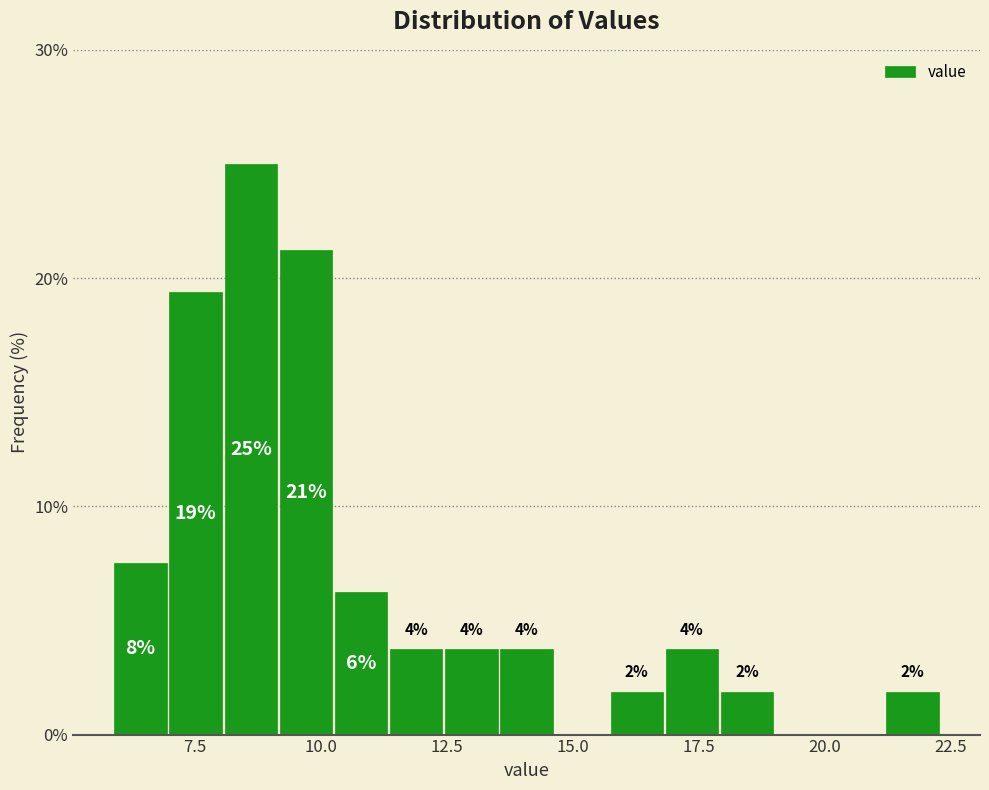

Around what value on the x-axis is the tallest bar? Give the approximate position of its centre, as read against the axis.

8.5